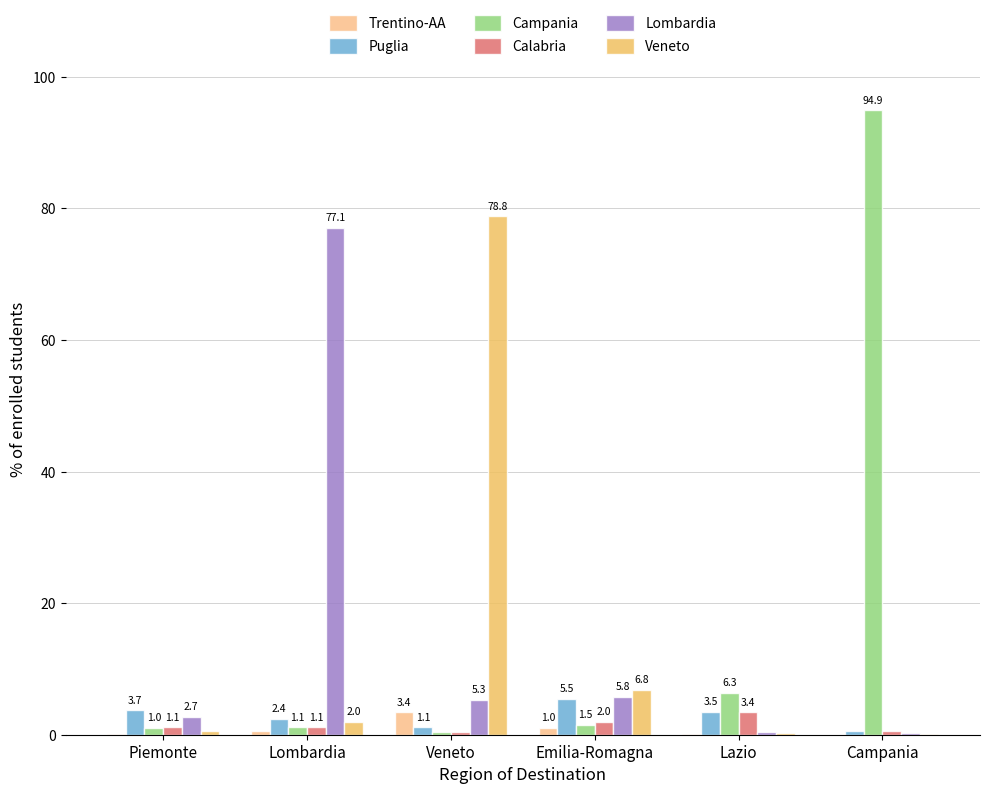

Which series has the largest total across all categories?

Campania